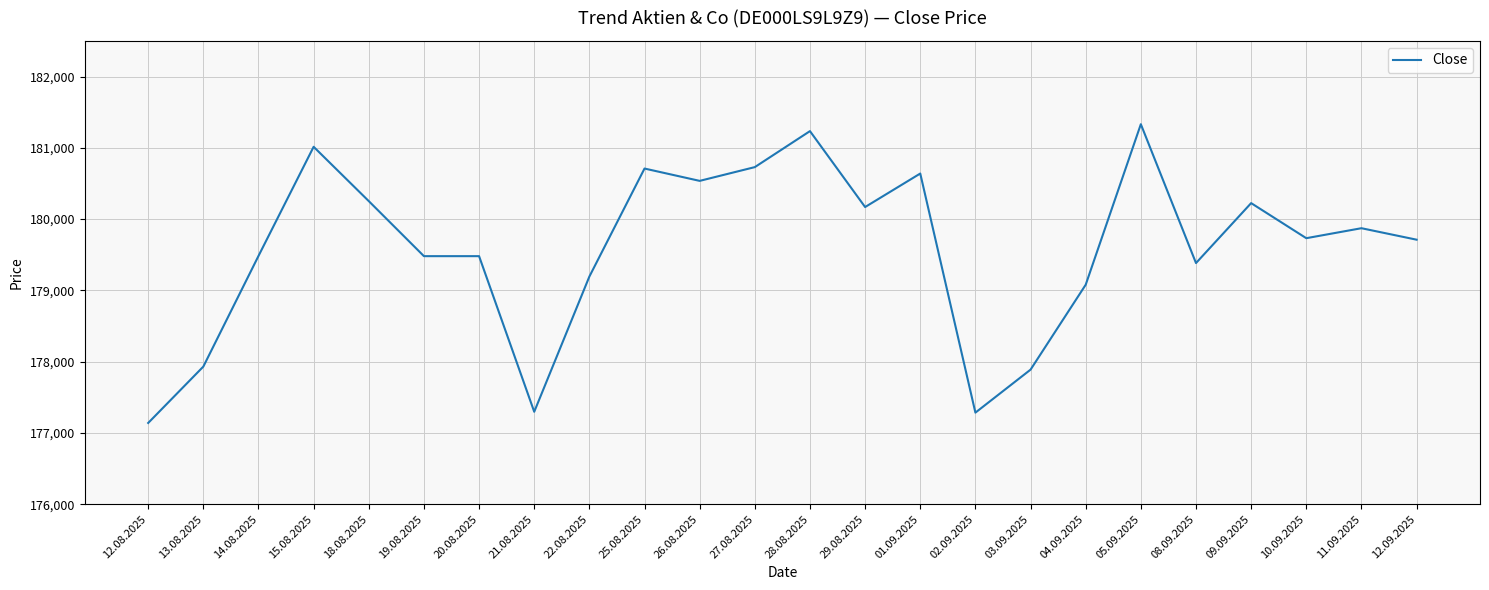

What is the difference between the values at 15.08.2025 and 08.09.2025?

1631